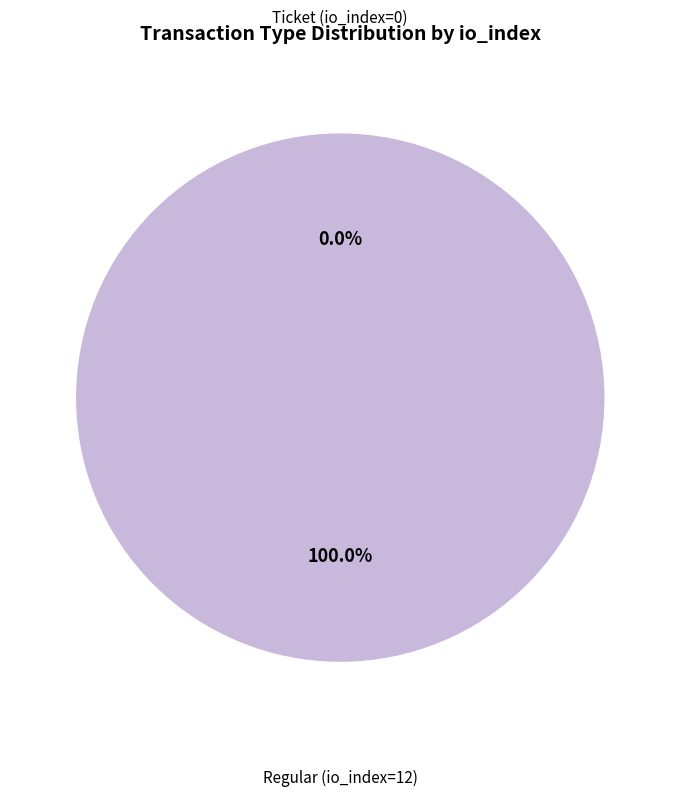

Does Regular (io_index=12) account for over 50% of the chart?

Yes